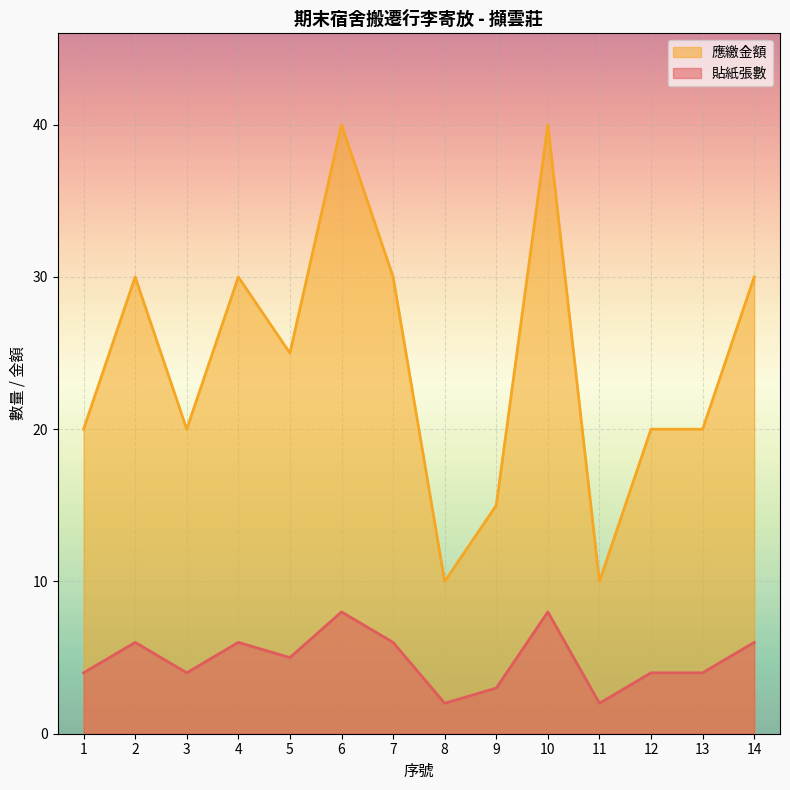

Which series changed the most between 5 and 8?

應繳金額